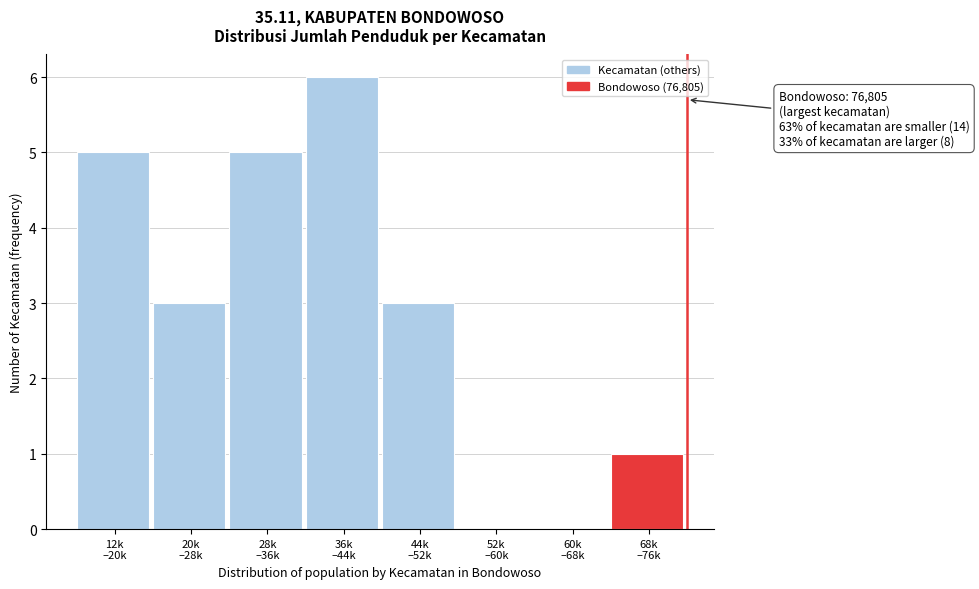

What is the sum of all values?

23